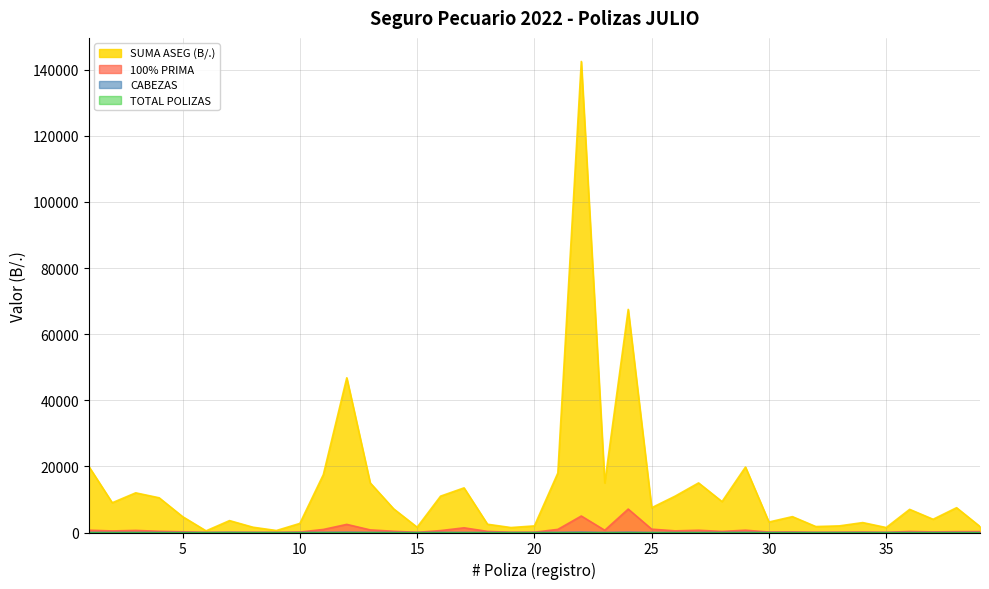

At how many categories does at least one series exceed 80743?

1